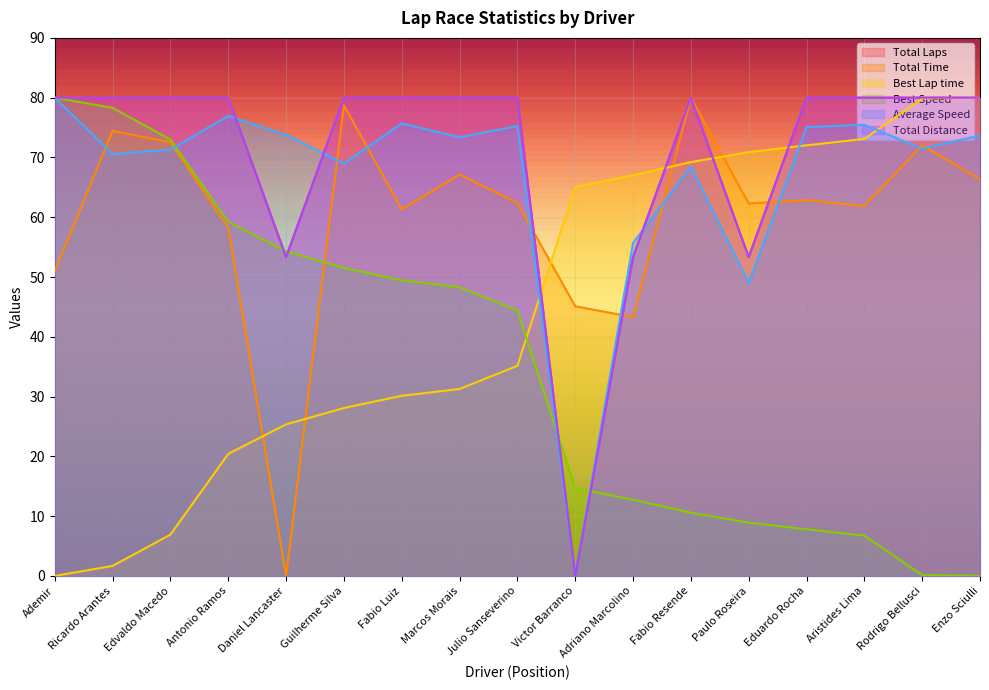

What is the difference between the Total Distance values at Ademir and Victor Barranco?

80.0